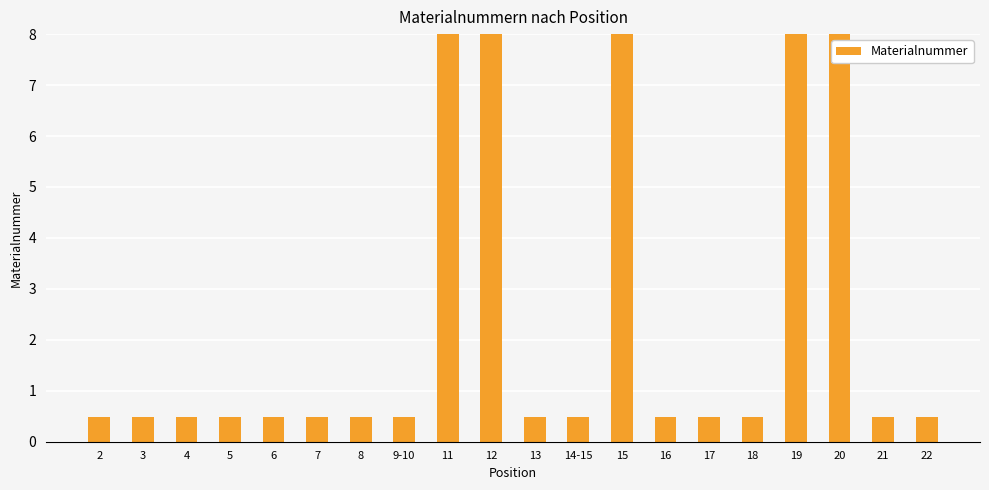

The chart shows a value of 8.0 at 11. True or false?

True